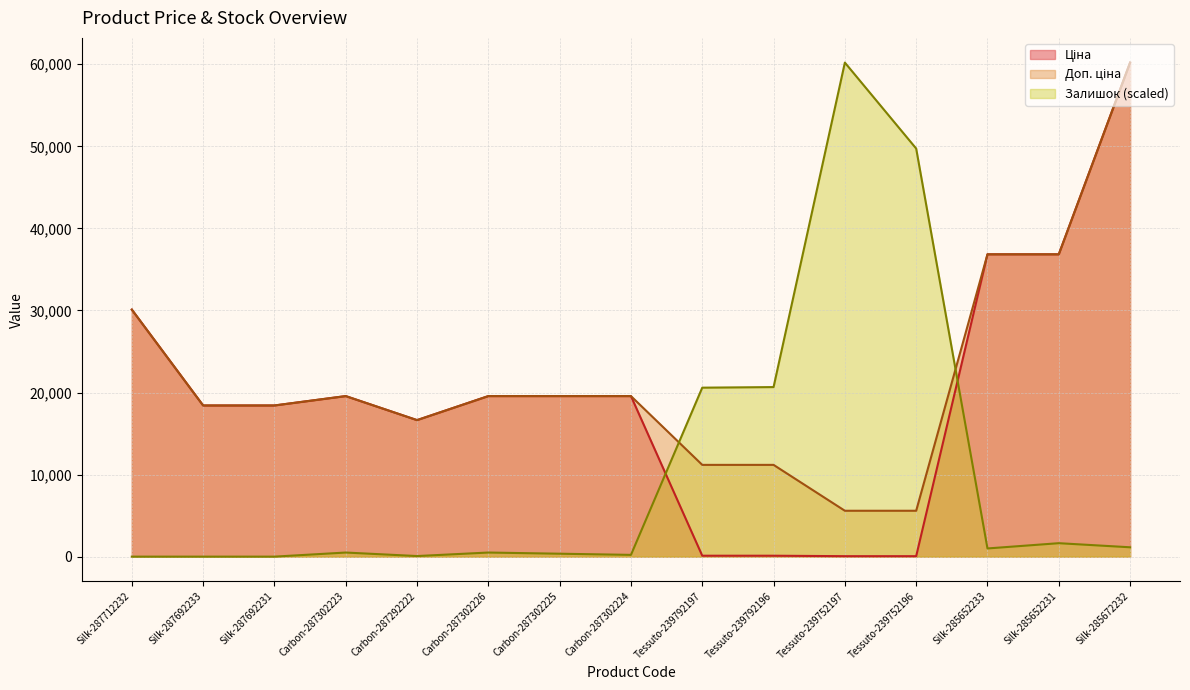

Is it true that Ціна equals 53.9 at Tessuto-239792196?

False